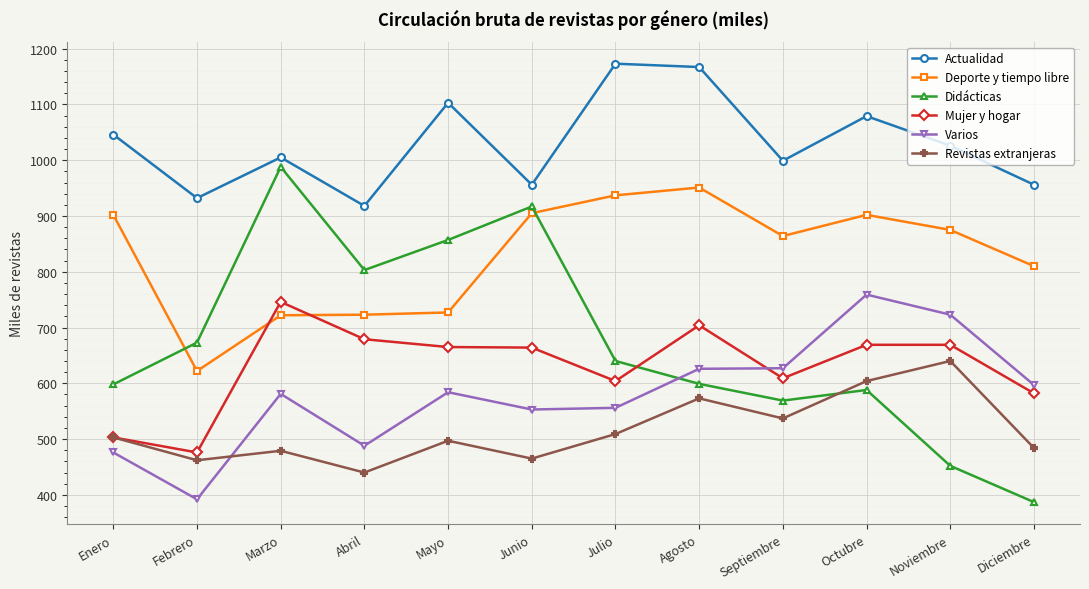

How many data points in Deporte y tiempo libre are less than 875?

6